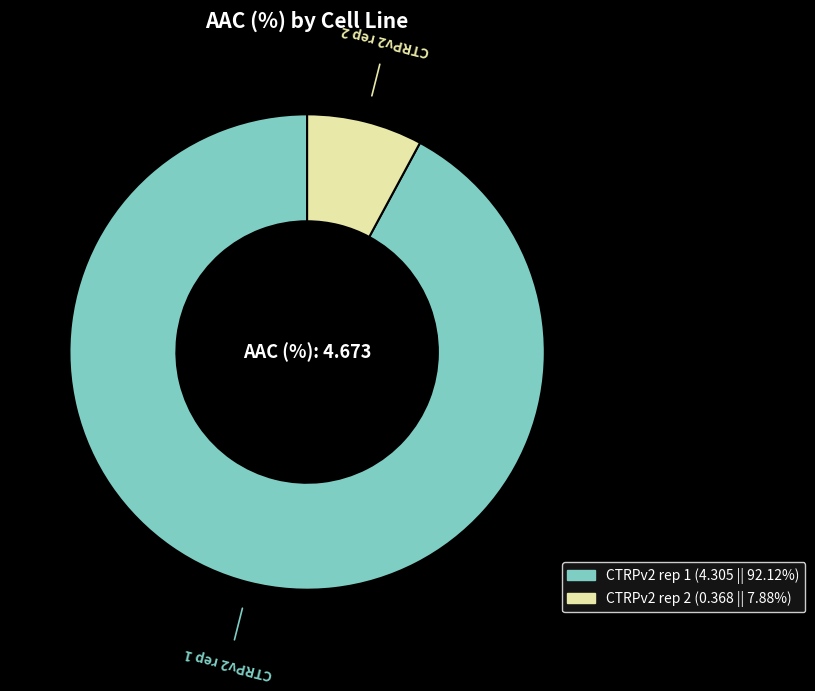

Is CTRPv2 rep 2 the majority of the pie?

No